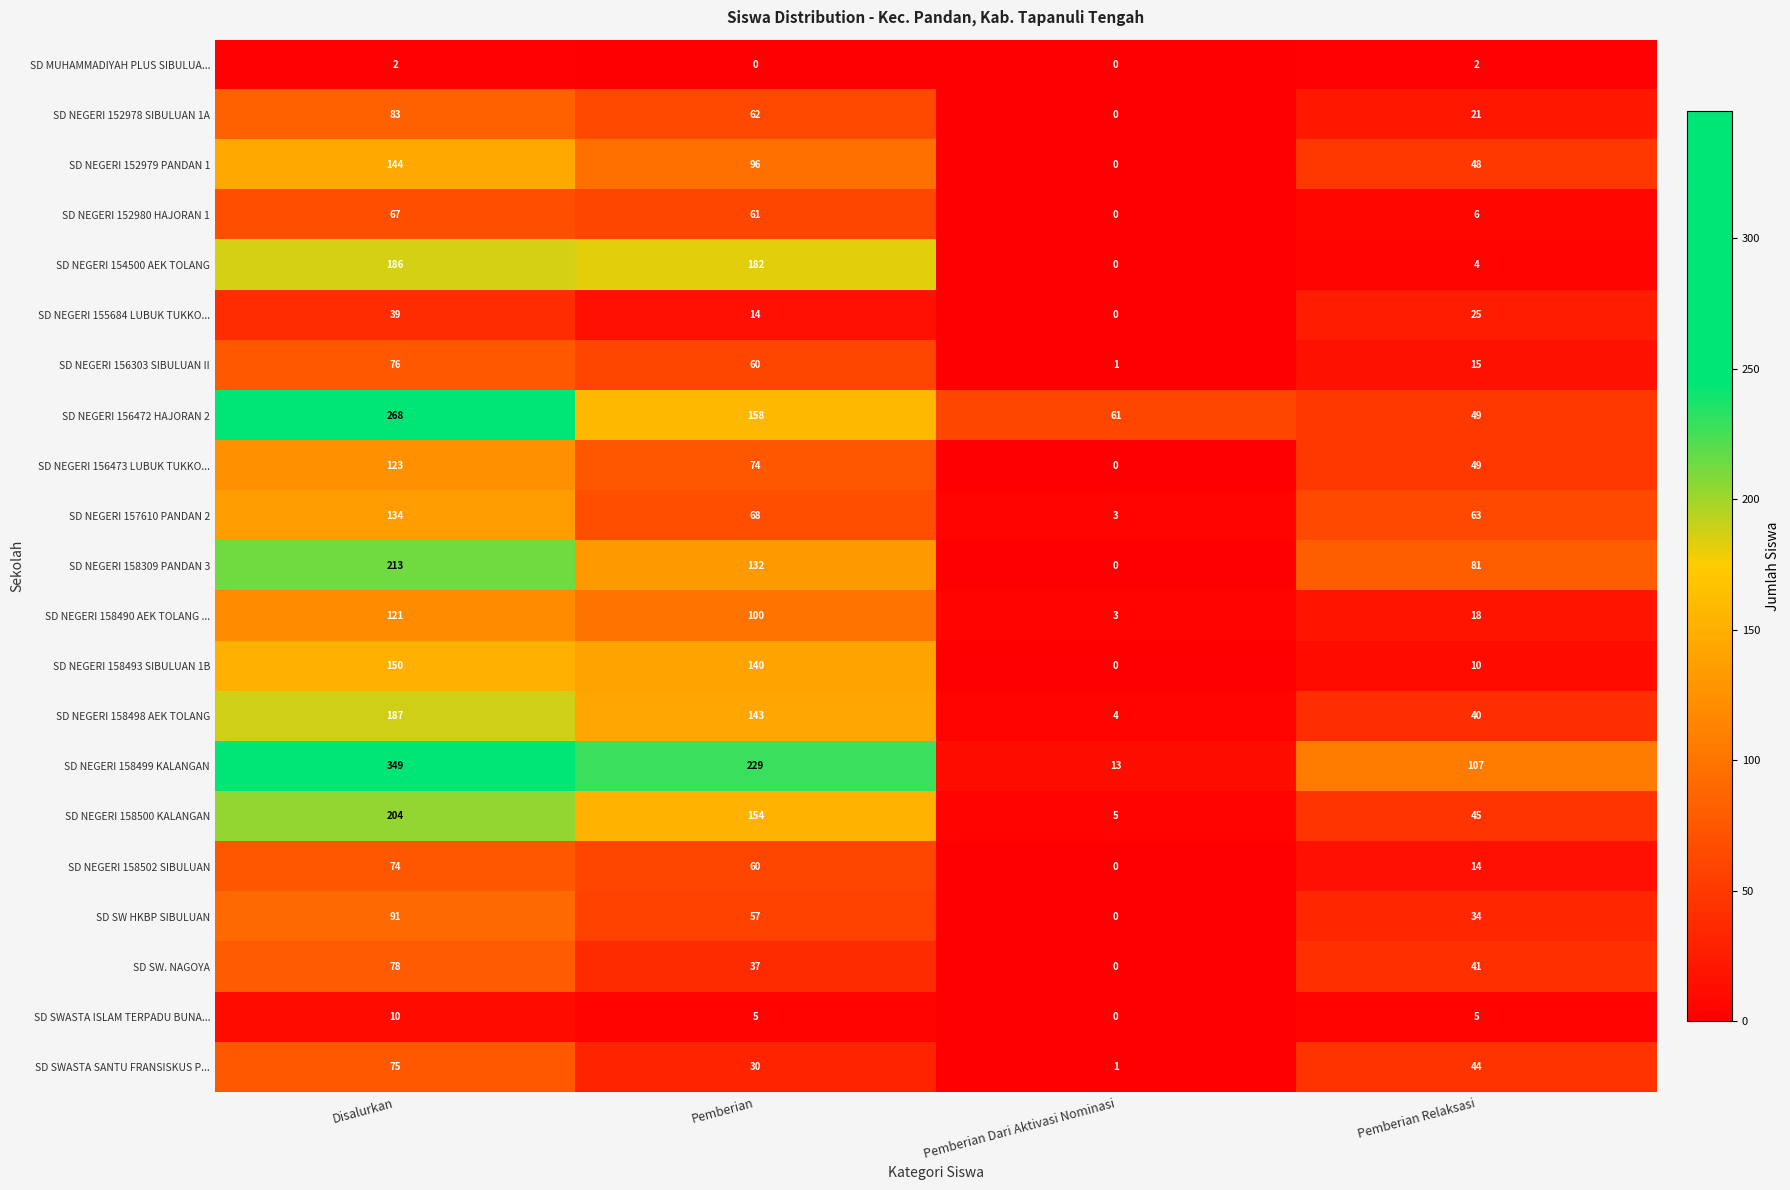

At which label does SD NEGERI 158498 AEK TOLANG first exceed 143?

Disalurkan